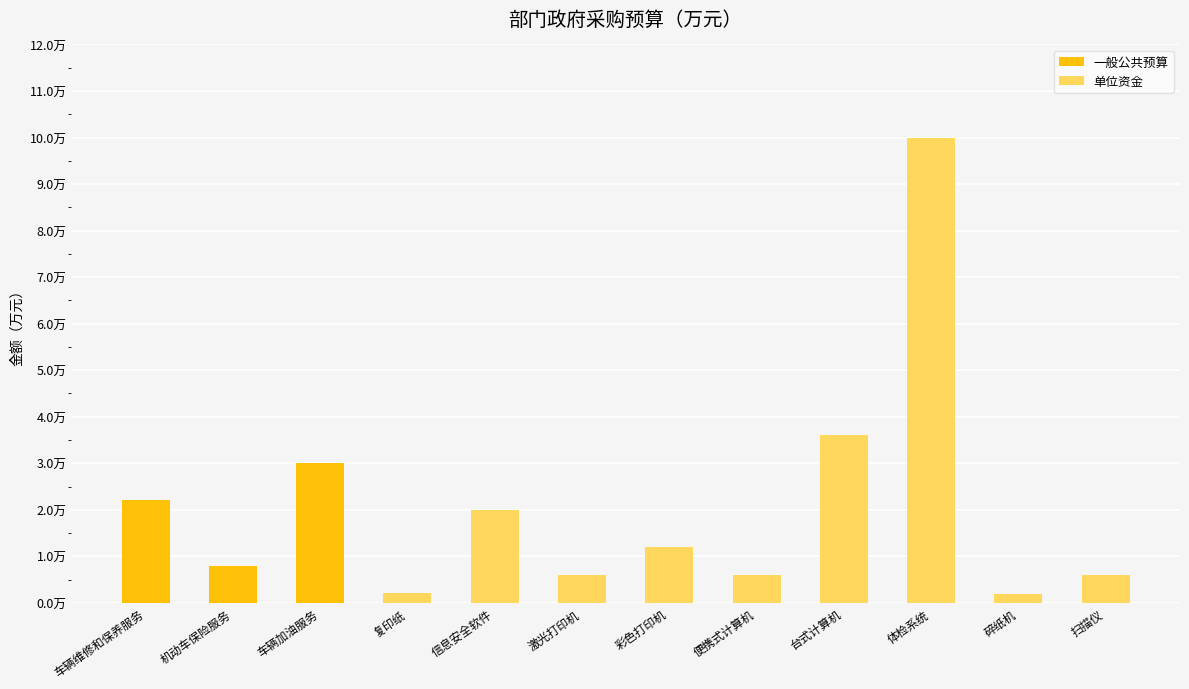

Are the bars horizontal?

No